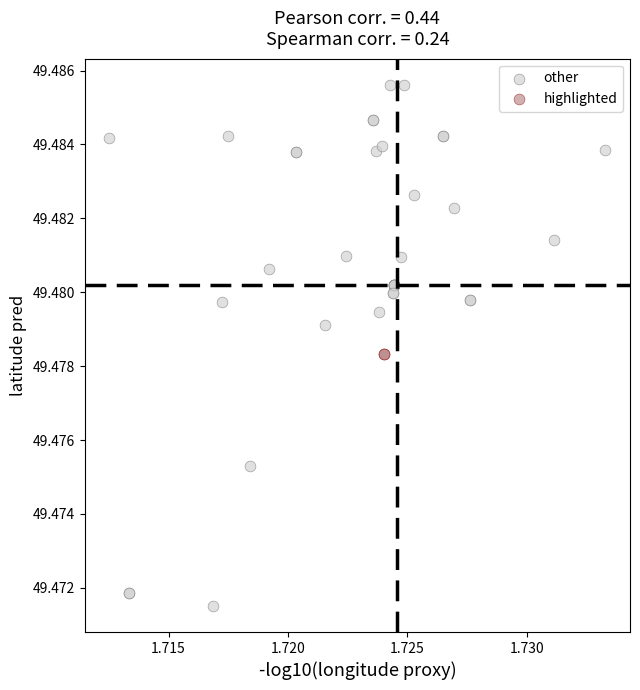

Which series reaches the minimum Y coordinate?

other